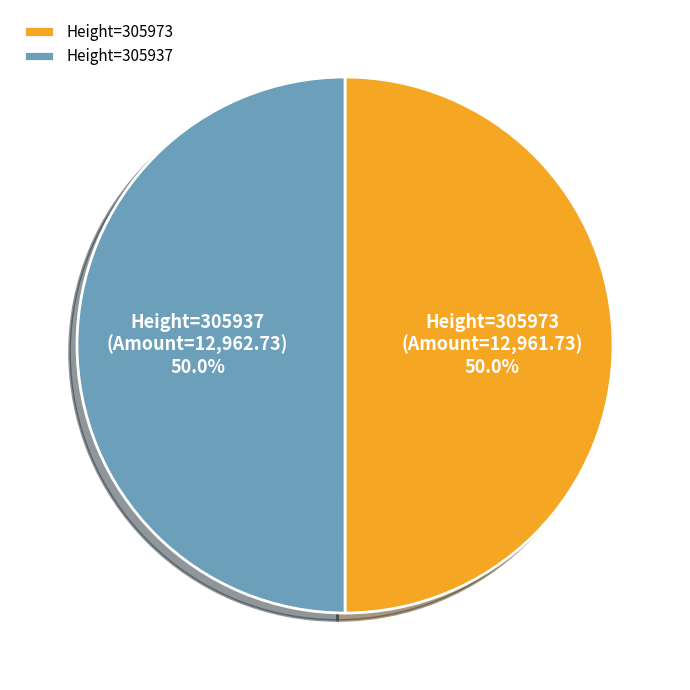

What is the ratio of the value at Height=305973 to the value at Height=305937?

1.0